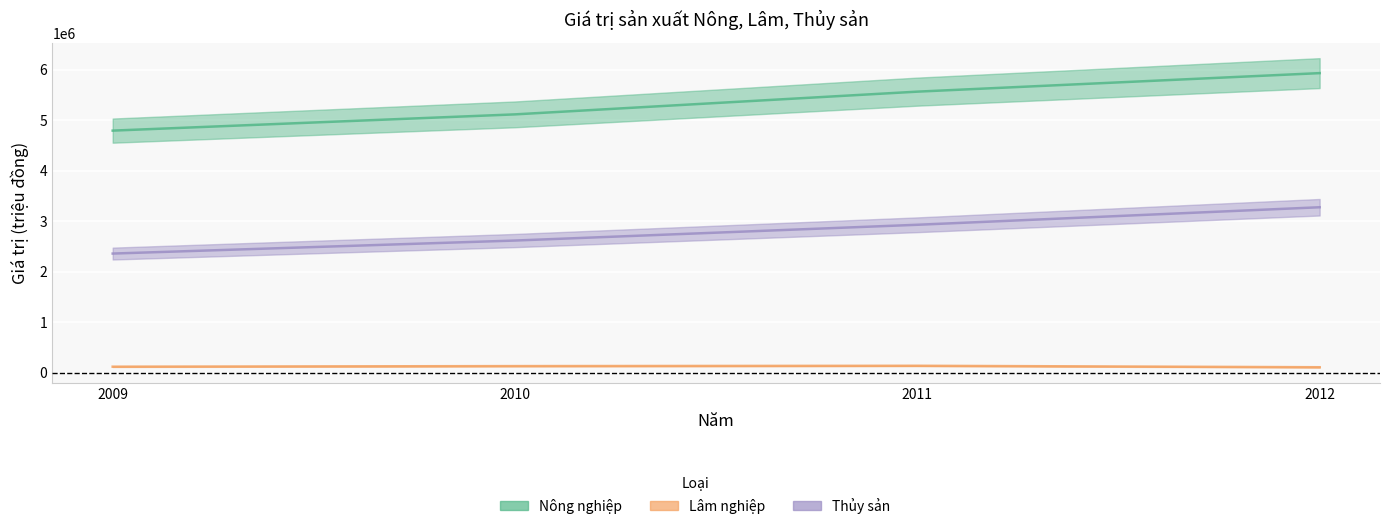

The Thủy sản series shows 792514 at 2010. True or false?

False